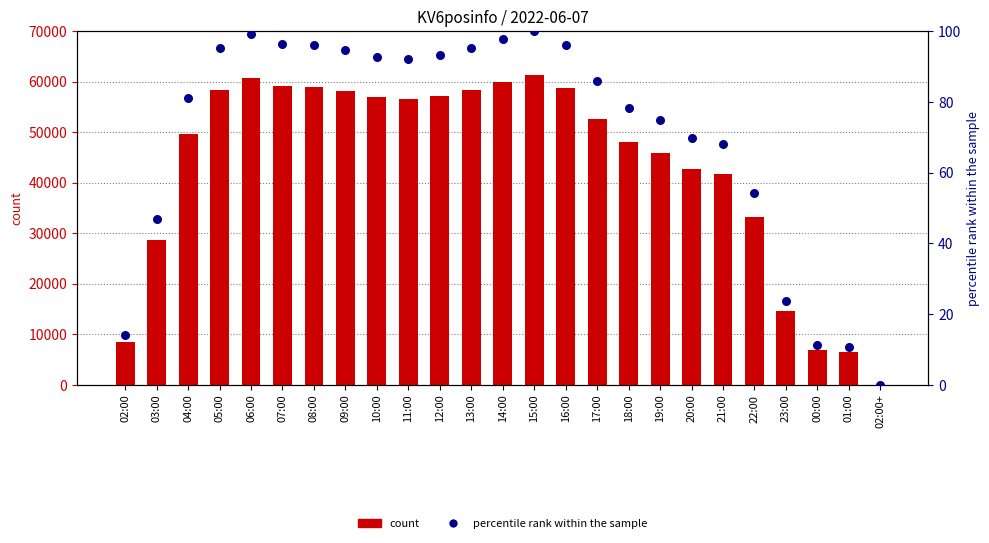

What is the total value across all series at 23:00?

14539.7